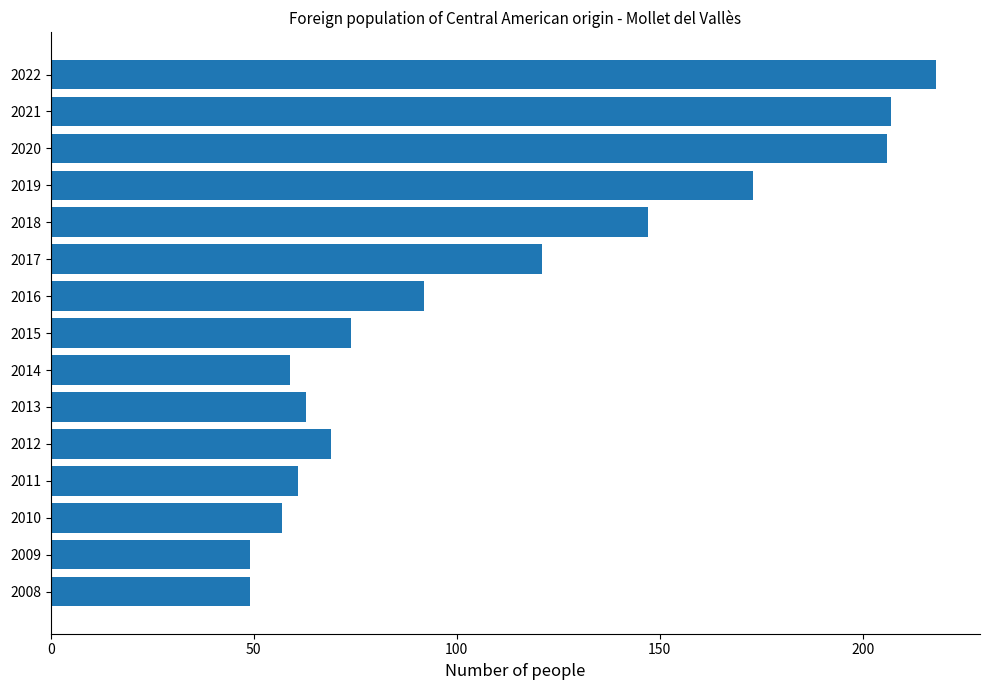

The chart shows a value of 22 at 2013. True or false?

False